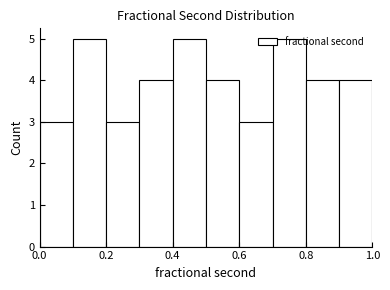

Reading left to right, list every bar in this chart as the range it spans on the x-axis followed by its height. The values are not printed on the chart, so give them approximately, as read against the axis.

0.0 to 0.1: 3
0.1 to 0.2: 5
0.2 to 0.3: 3
0.3 to 0.4: 4
0.4 to 0.5: 5
0.5 to 0.6: 4
0.6 to 0.7: 3
0.7 to 0.8: 5
0.8 to 0.9: 4
0.9 to 1.0: 4